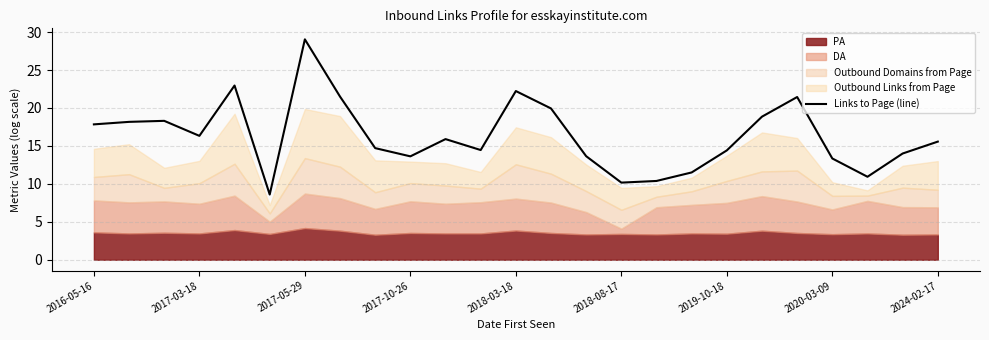

What is the highest value of the Links to Page (line) series?

29.0